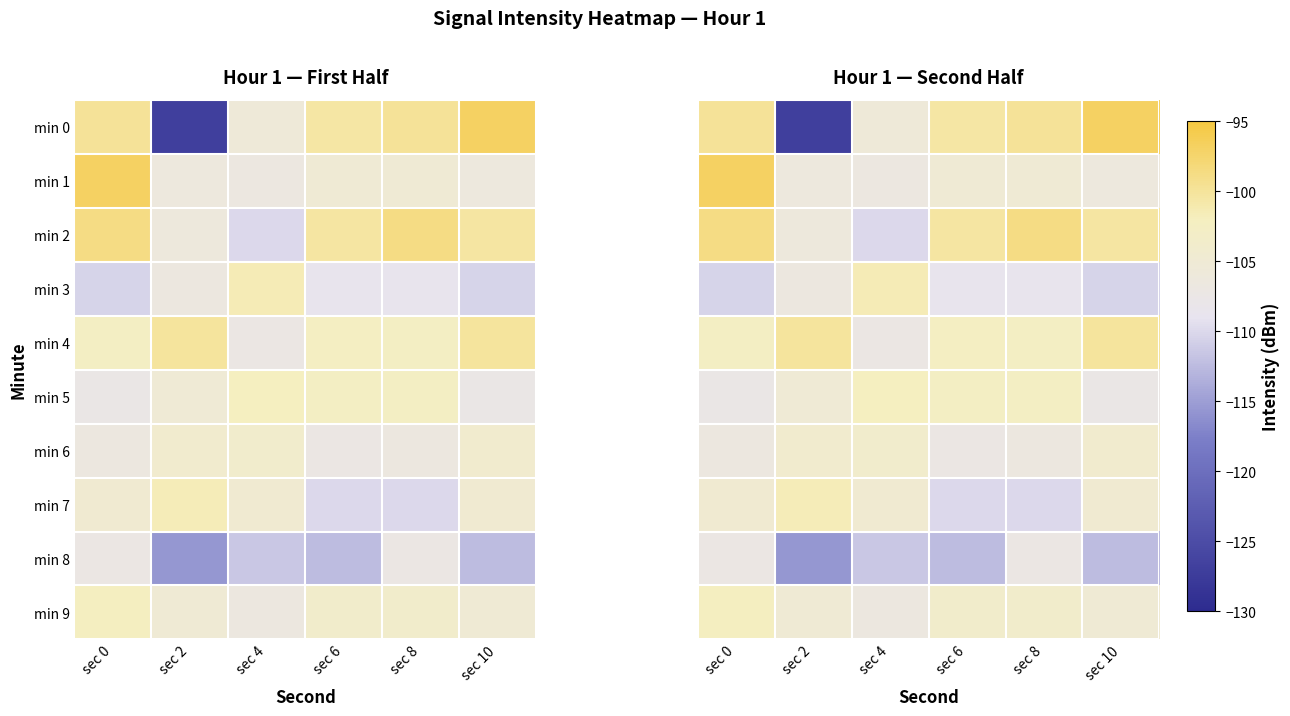

At which label is min 4 closest to -103?

sec 0